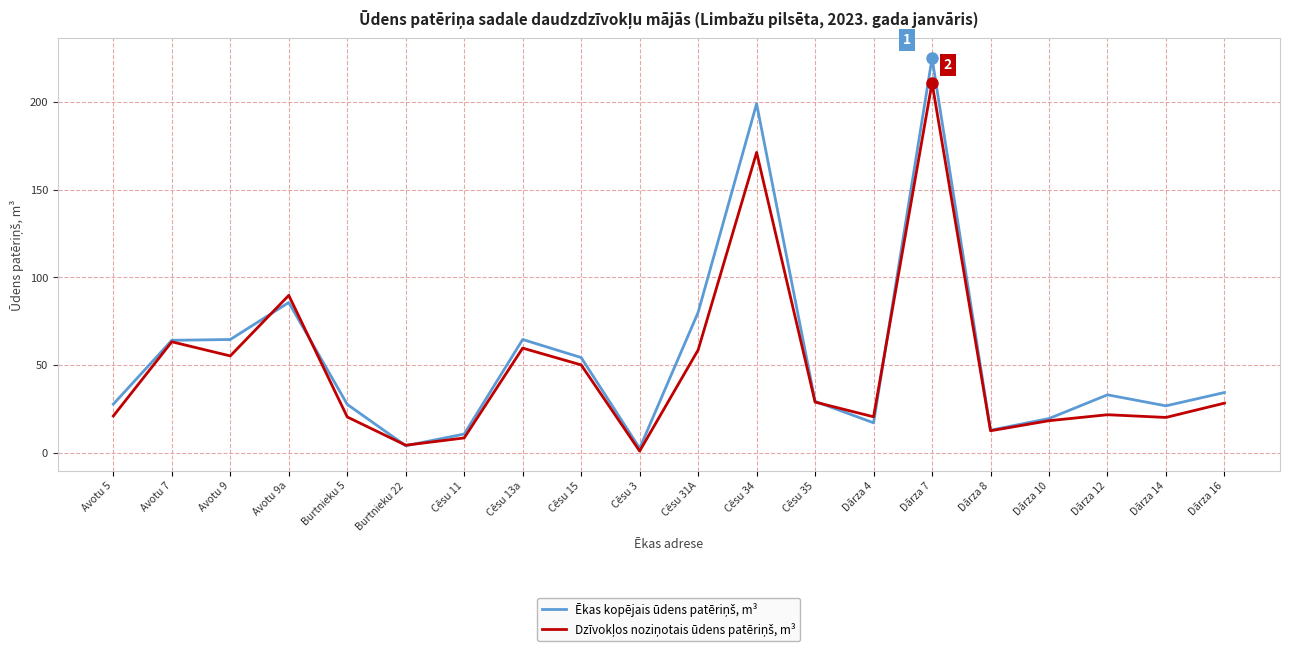

What is the minimum value shown in the chart?

1.0